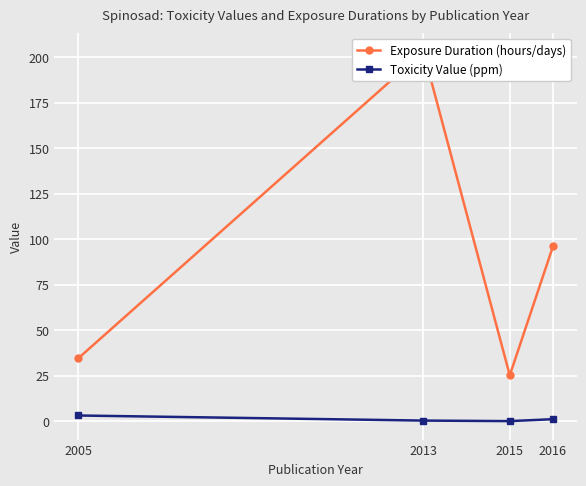

How many data points in Toxicity Value (ppm) are above 1?

2